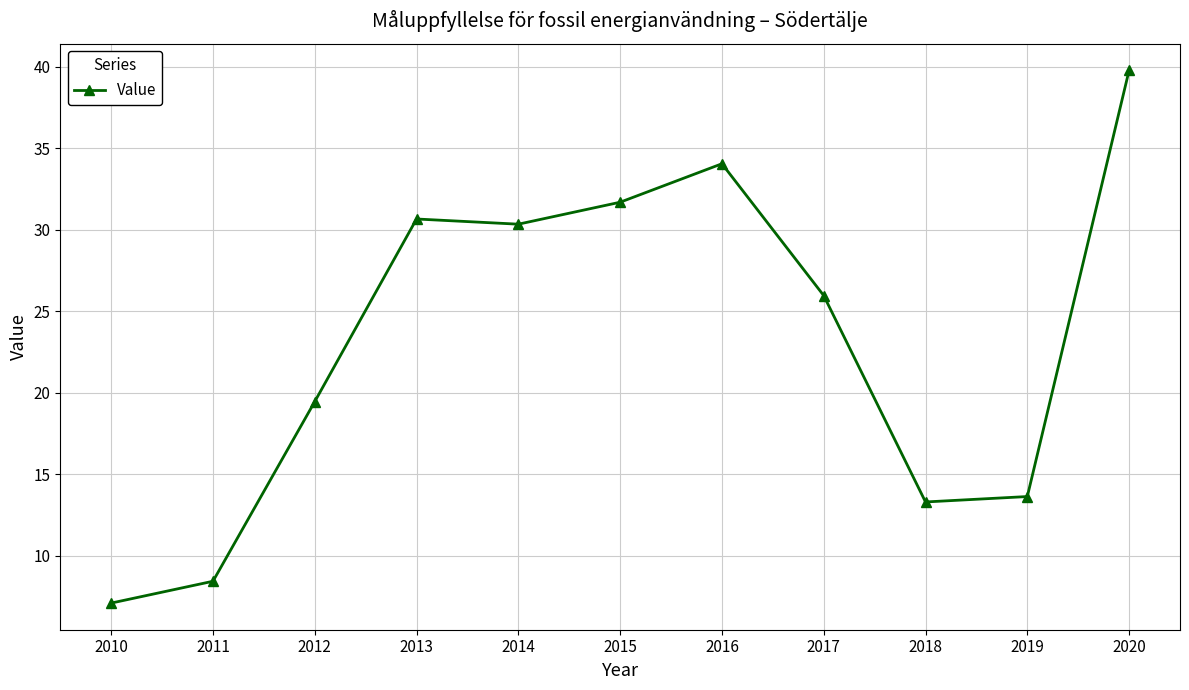

Which has a higher value, 2010 or 2011?

2011